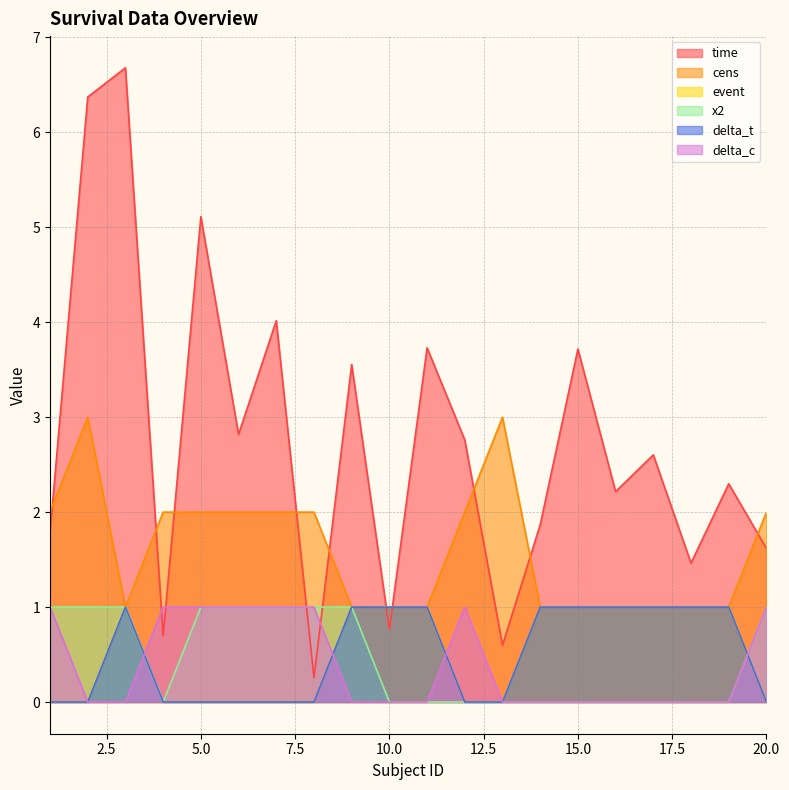

What are all the series names shown in the legend?

time, cens, event, x2, delta_t, delta_c